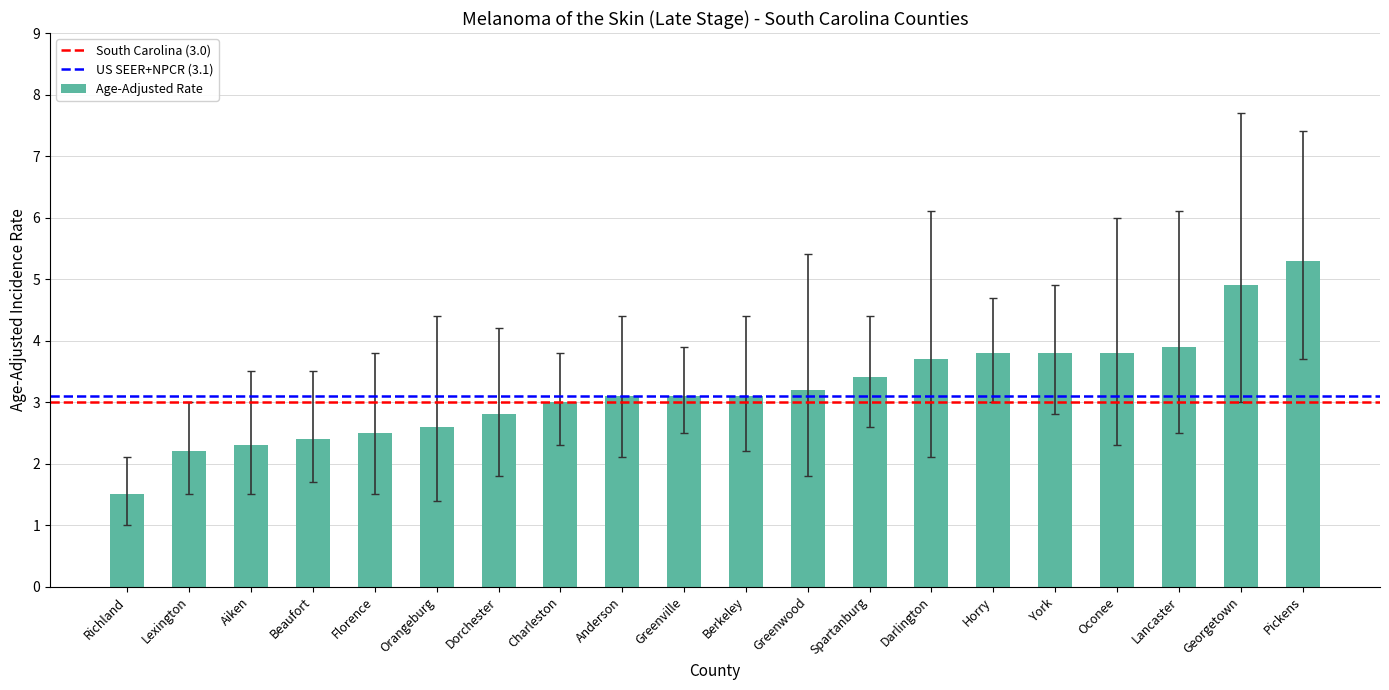

How many bars are there in total?

20